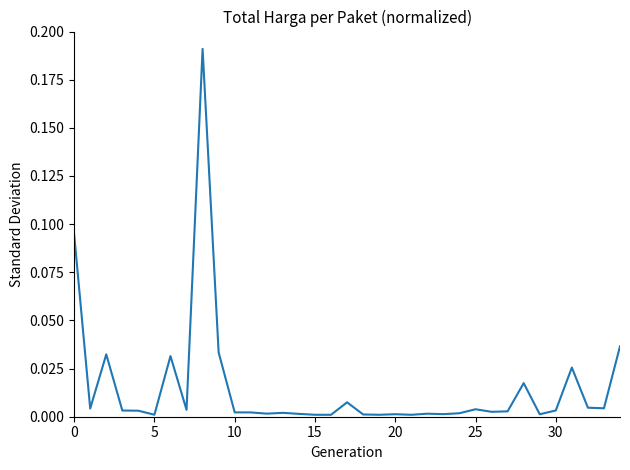

Reading left to right, list all the values displayed in this chart.

0.1	0.0	0.0	0.0	0.0	0.0	0.0	0.0	0.2	0.0	0.0	0.0	0.0	0.0	0.0	0.0	0.0	0.0	0.0	0.0	0.0	0.0	0.0	0.0	0.0	0.0	0.0	0.0	0.0	0.0	0.0	0.0	0.0	0.0	0.0